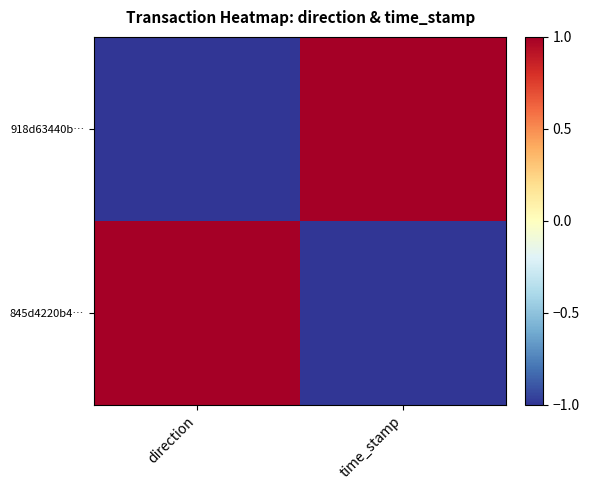

Reading left to right, what are all the values shown in this chart?

918d63440b…: direction=-1	time_stamp=1
845d4220b4…: direction=1	time_stamp=-1